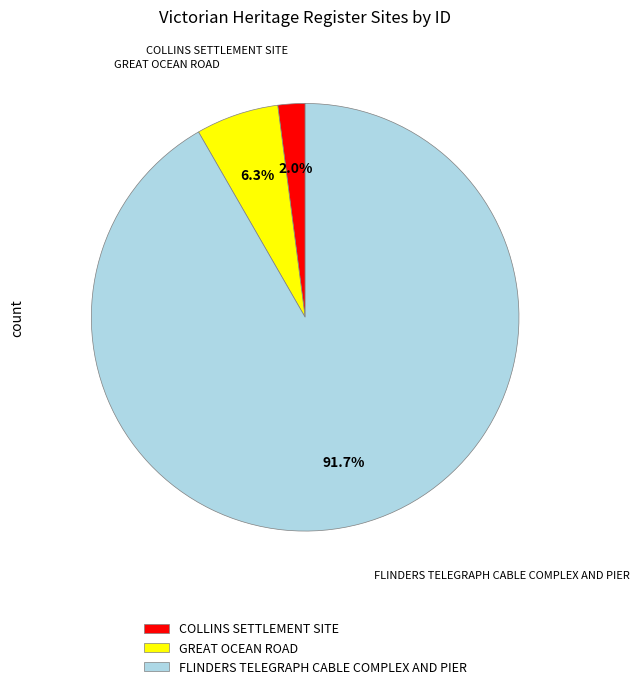

To the nearest percent, what is the difference between the GREAT OCEAN ROAD and COLLINS SETTLEMENT SITE slice percentages?

4%